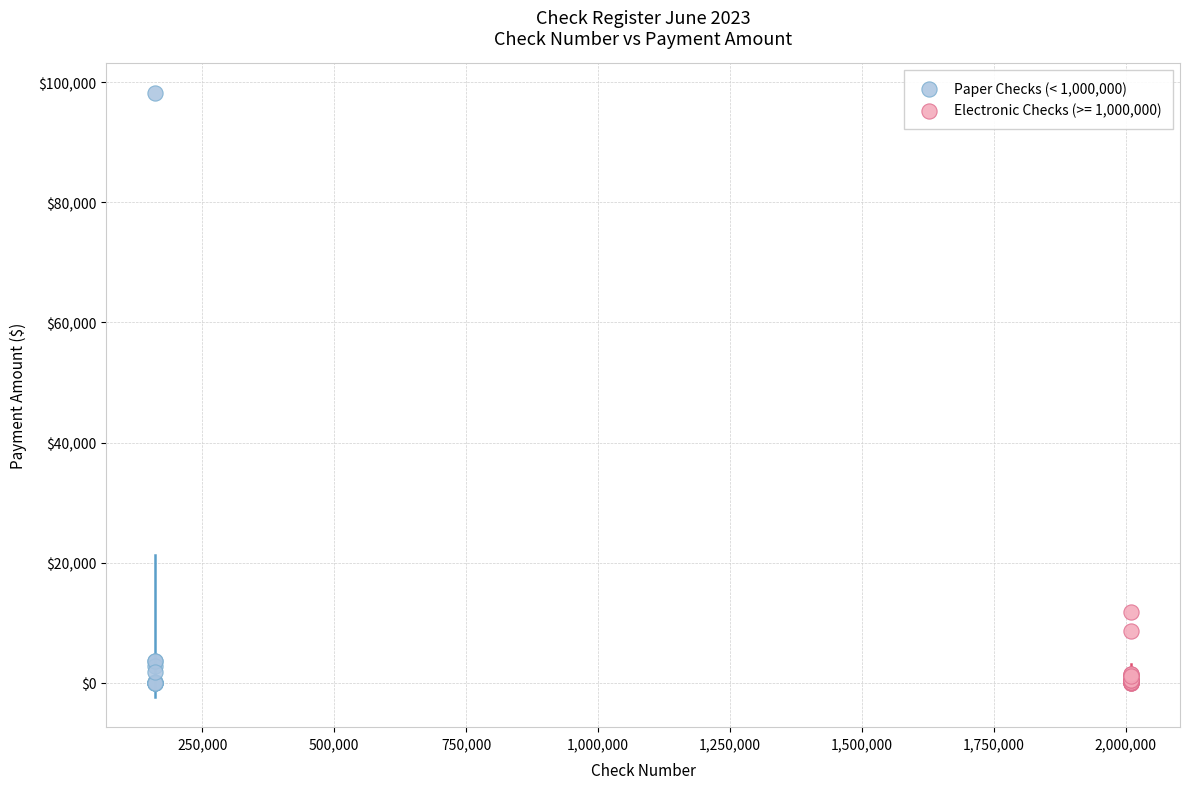

Which series contains the highest Y value?

Paper Checks (< 1,000,000)